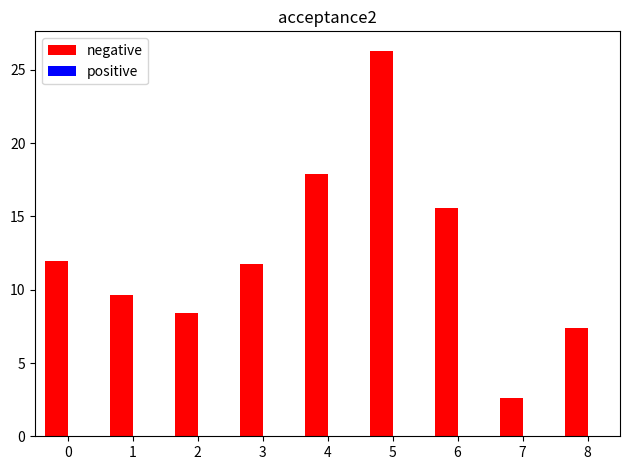

Approximately how many times larger is the value at 7 compared to 8?

0.4